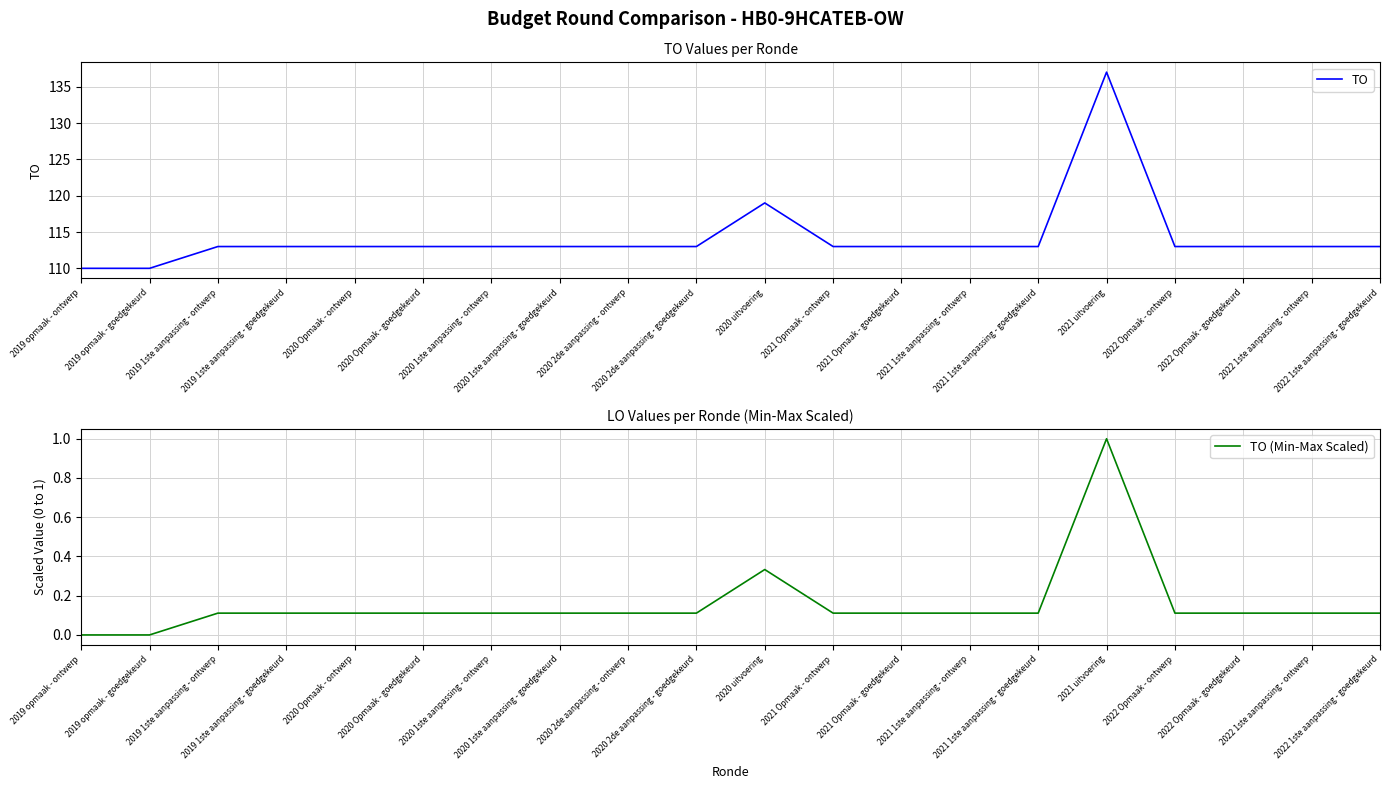

What position from the right is 2020 1ste aanpassing - goedgekeurd?

13